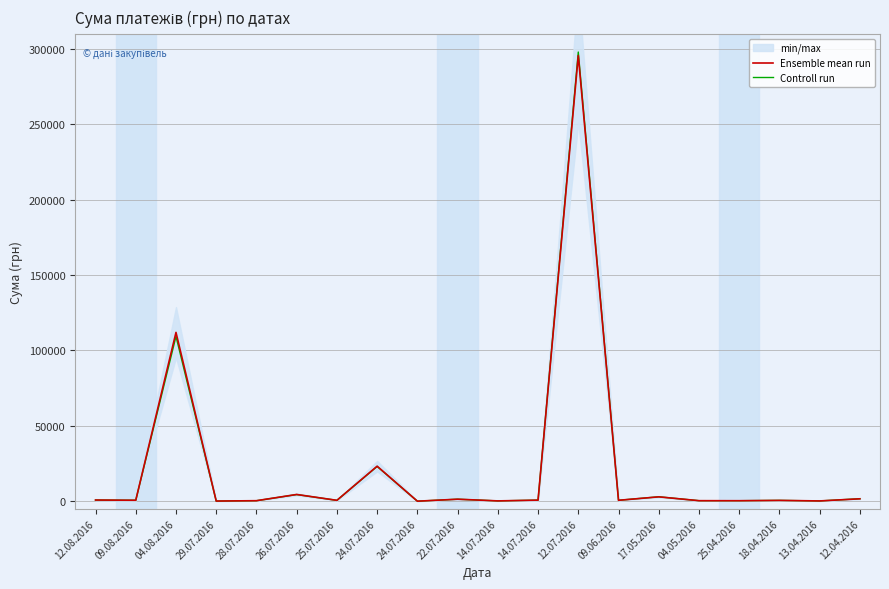

How many data points in Controll run are above 616?

10